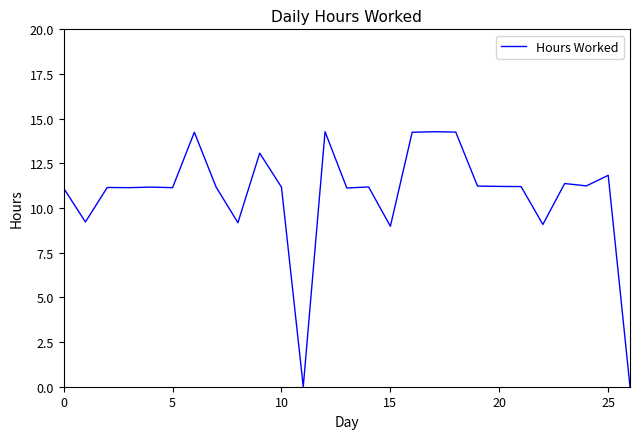

What is the difference between the maximum and minimum values?

14.3